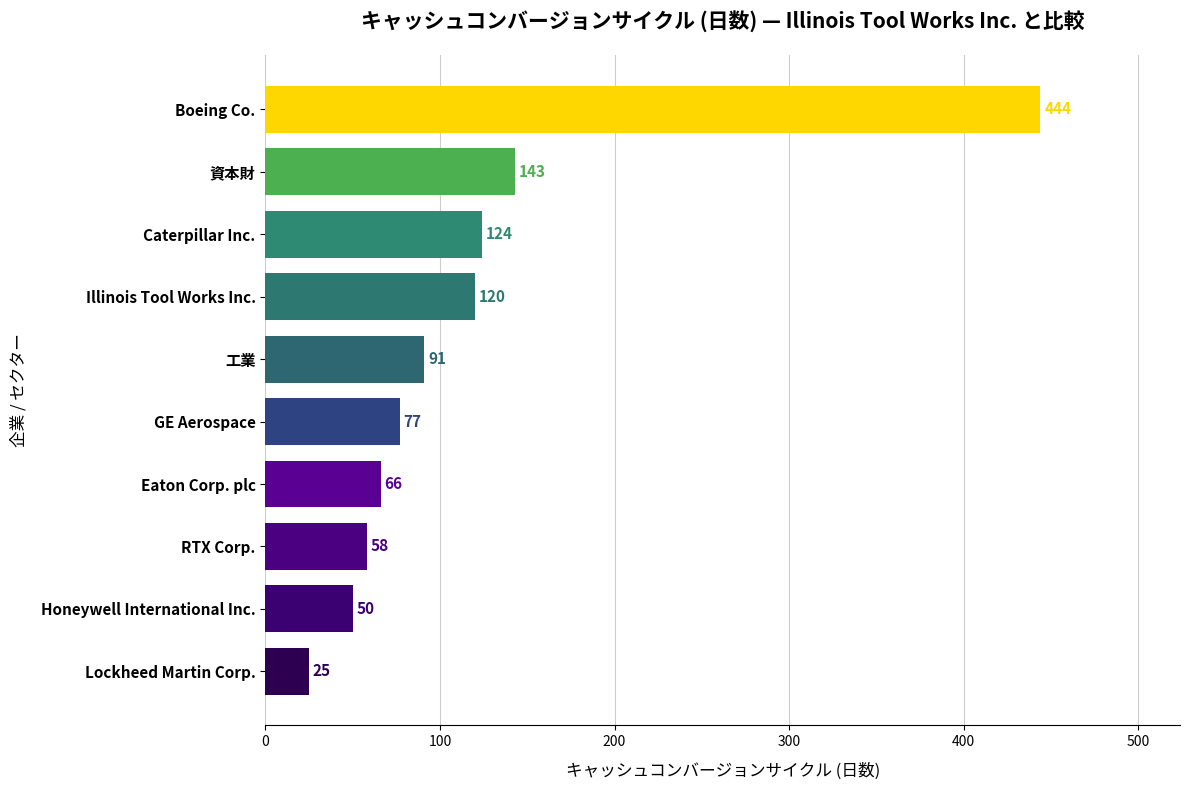

Which label corresponds to the largest value in the chart?

Boeing Co.